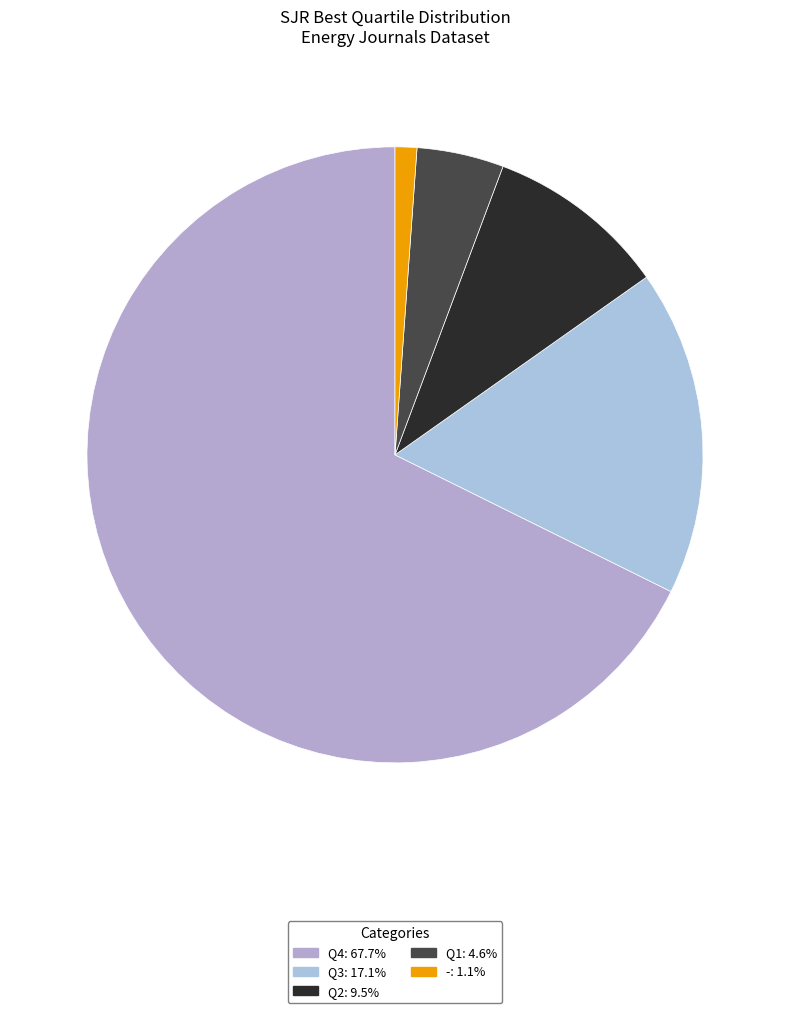

What is the change in value from Q3 to Q1?

-33